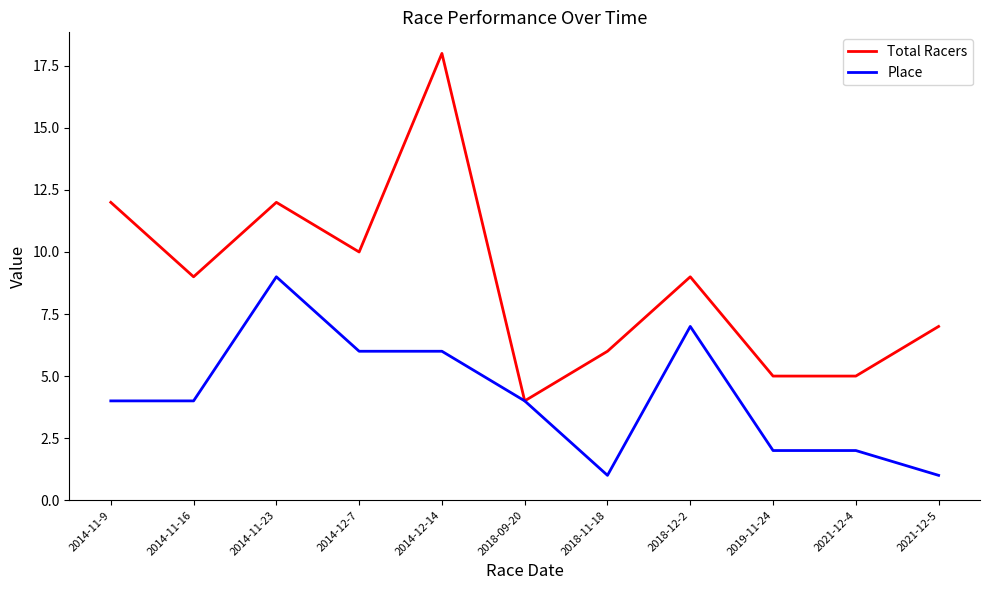

What position from the right is 2021-12-4?

2